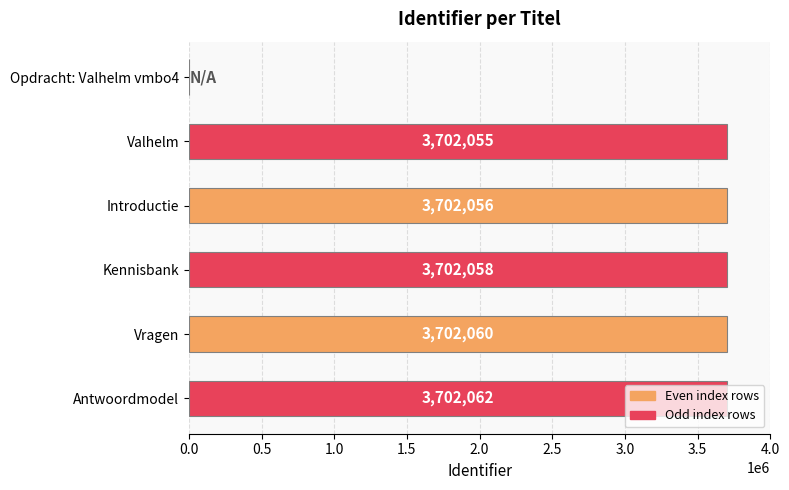

How many series are shown in this chart?

1